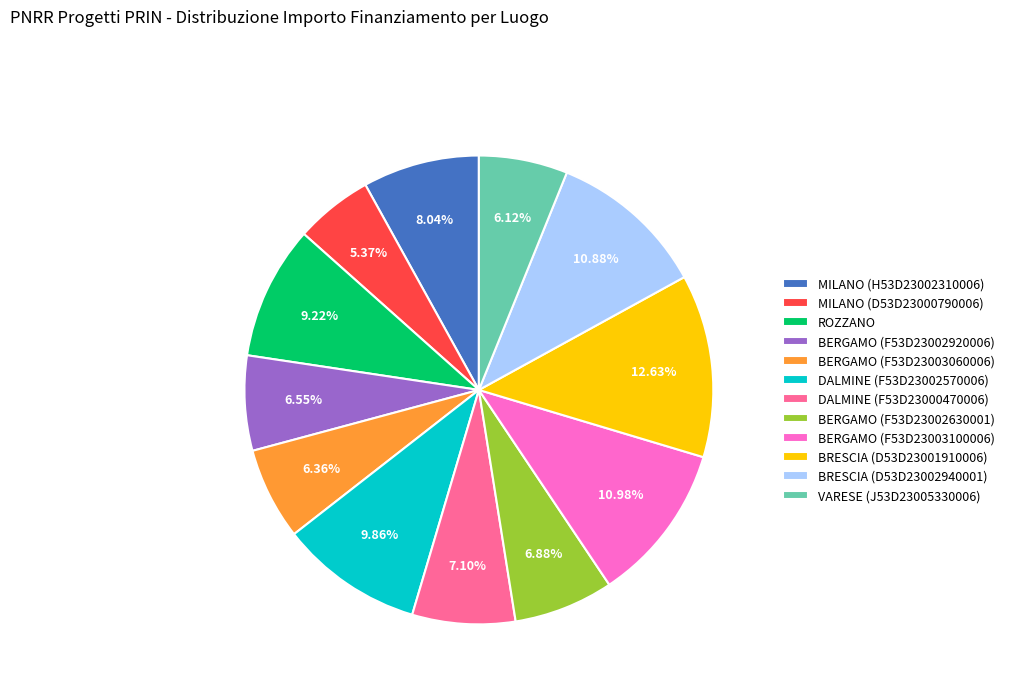

Does DALMINE (F53D23002570006) represent more than half of the total?

No